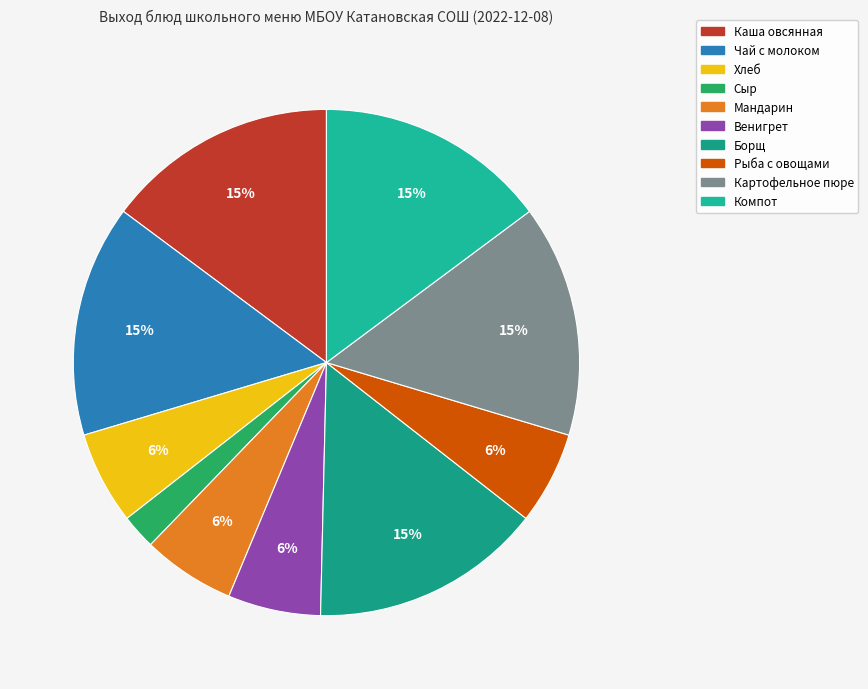

Which slice is the smallest?

Сыр